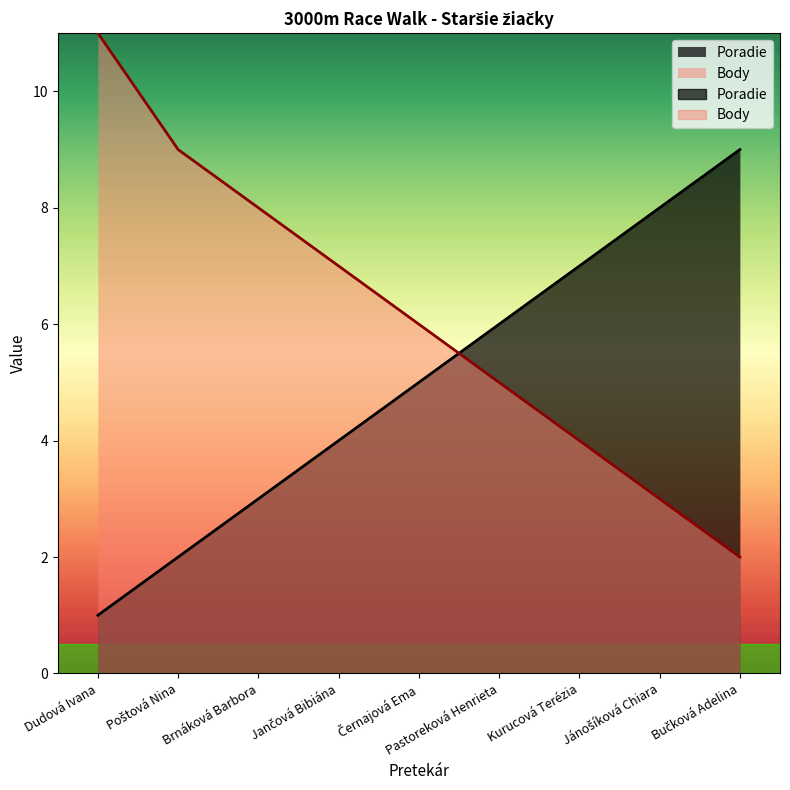

Rank the series by their maximum value, from highest to lowest.

Body, Poradie